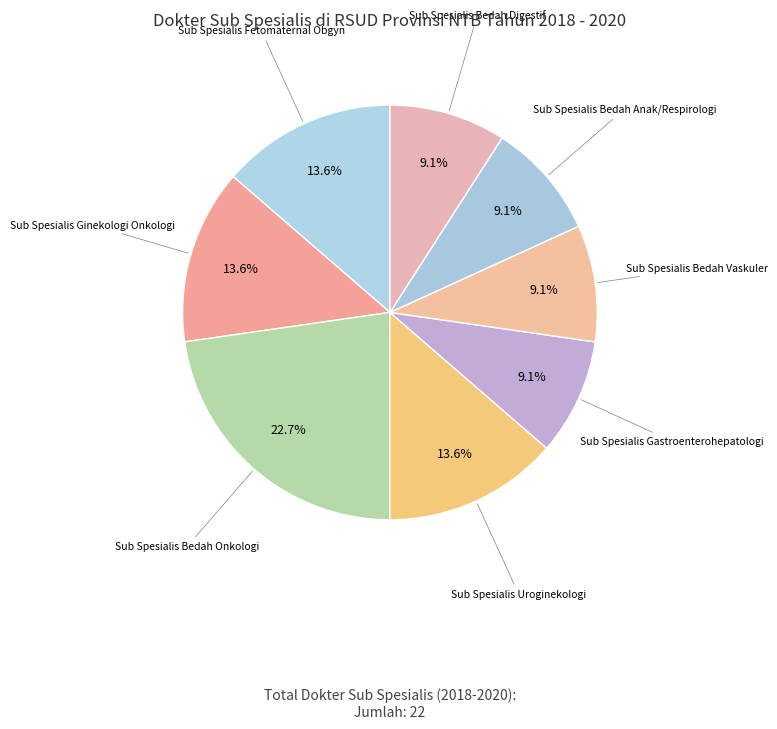

How many slices are in this pie chart?

8